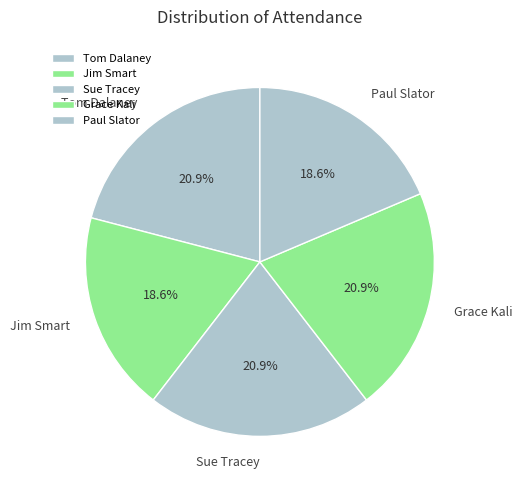

To the nearest percent, what is the difference between the Jim Smart and Sue Tracey slice percentages?

2%